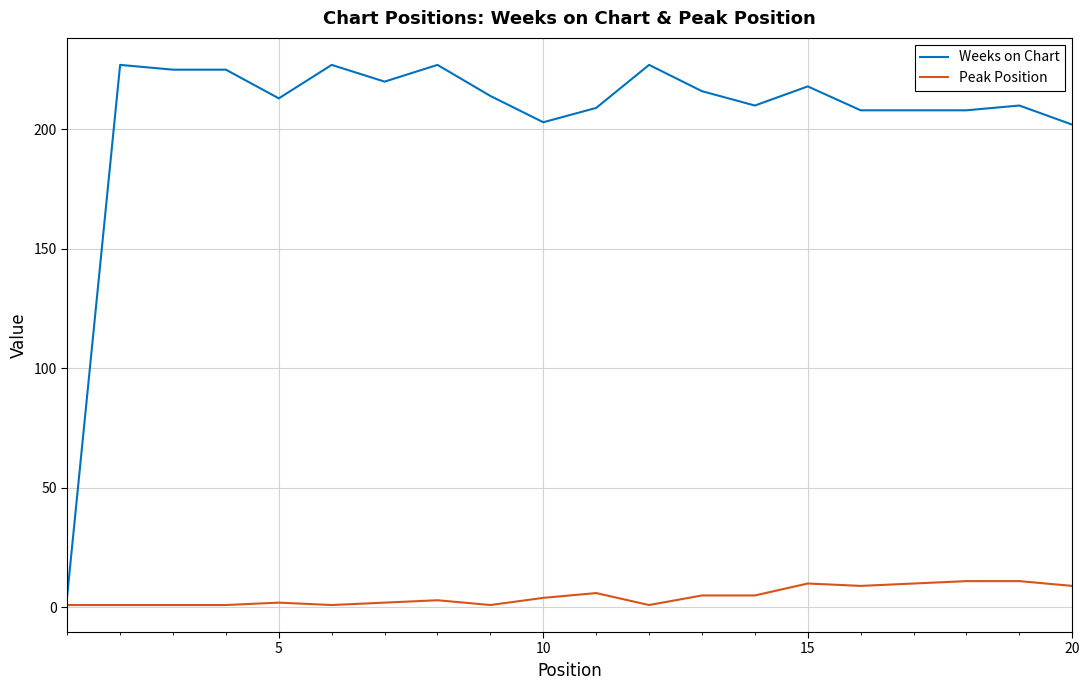

True or false: Weeks on Chart has more than 1 interior local peaks.

True